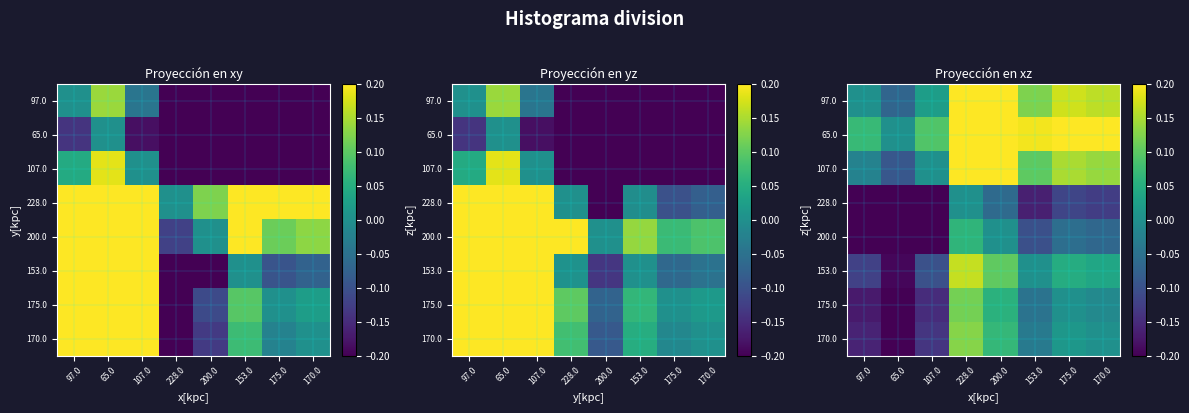

Which has a higher value, 200.0 or 170.0?

200.0